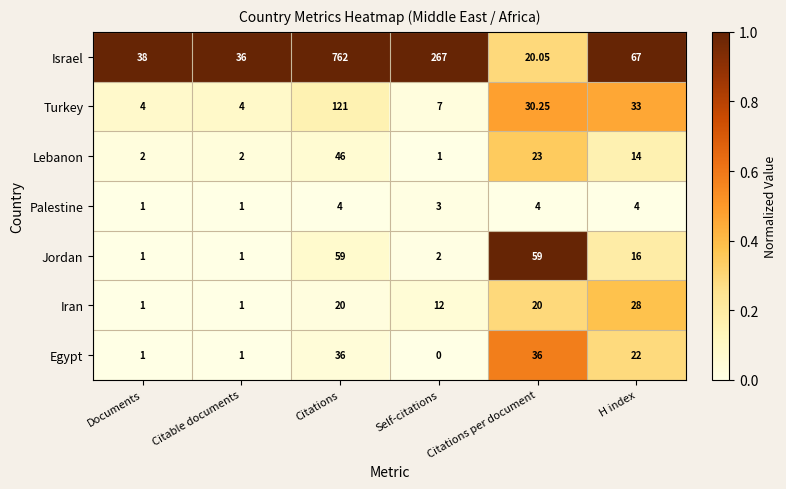

Which series has the largest range (max minus min)?

Israel